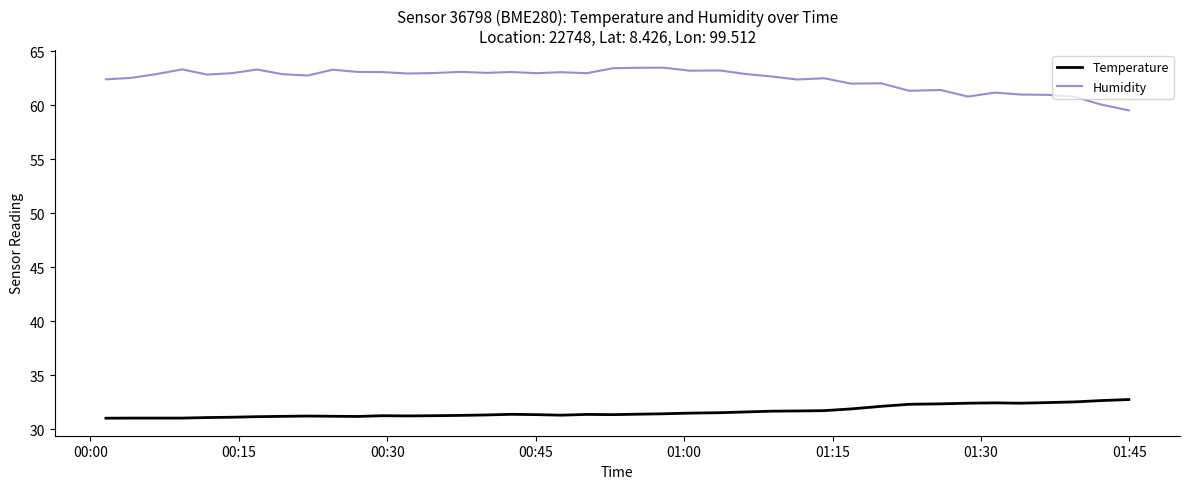

True or false: Temperature has more than 0 points higher than both neighbors.

True